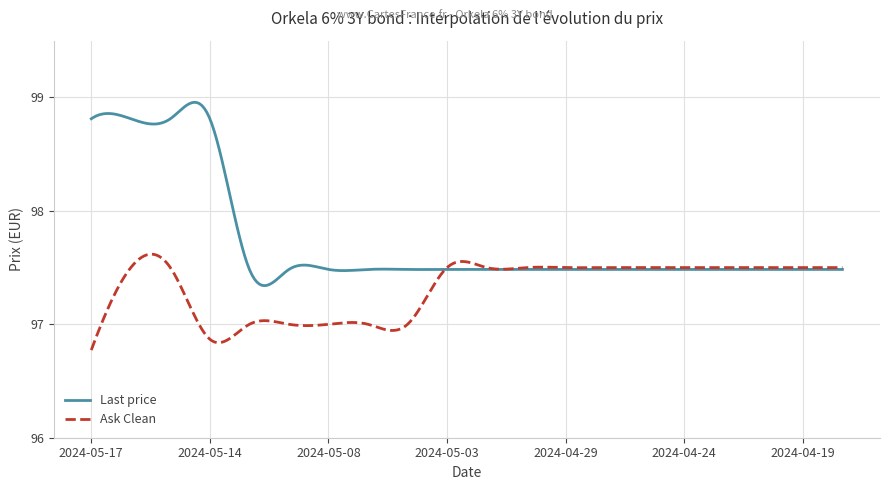

Which series has the widest spread of values?

Last price